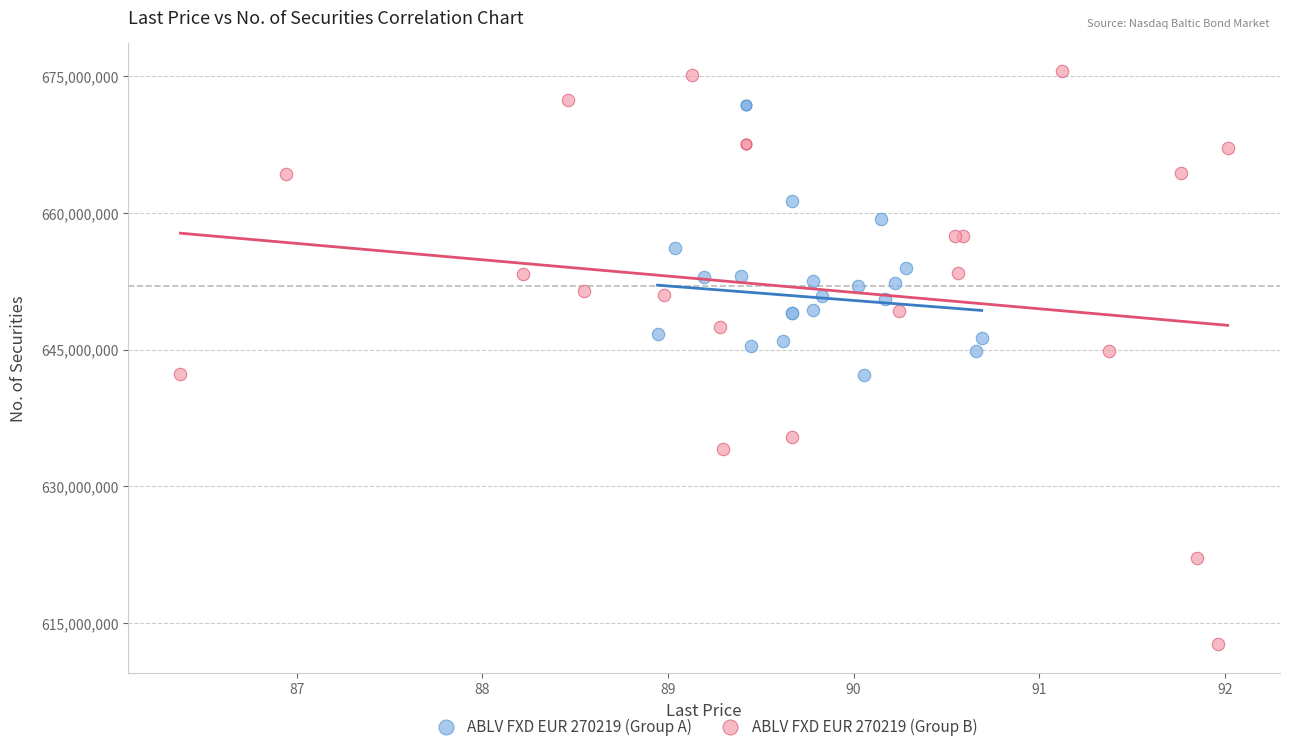

Which series reaches the minimum Y coordinate?

ABLV FXD EUR 270219 (Group B)